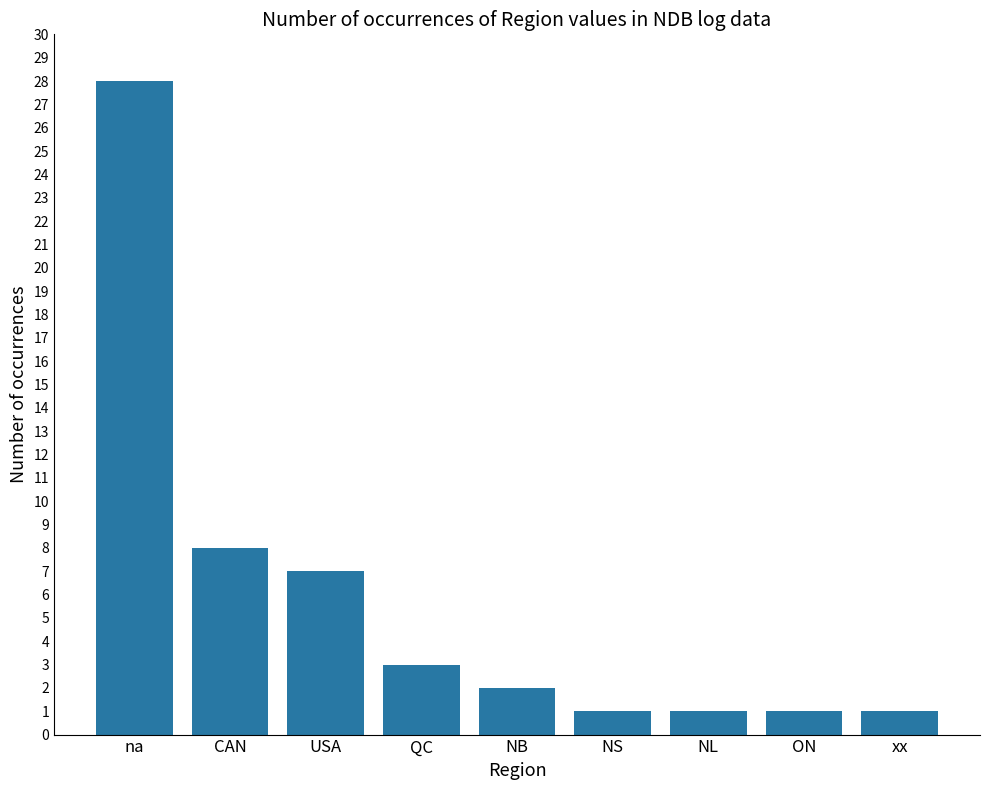

How many bars are there in total?

9